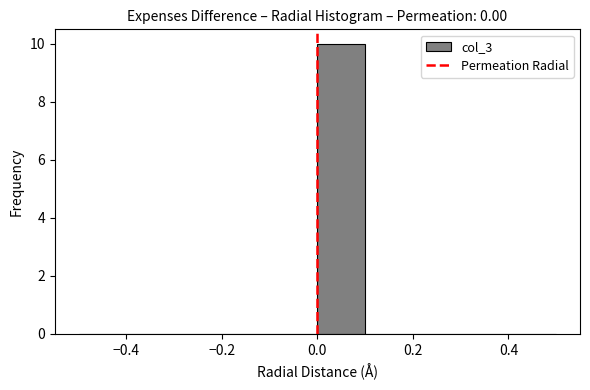

What is the height of the bar covering 0.0 to 0.1 on the x-axis? The values are not printed on the chart, so give them approximately, as read against the axis.

10